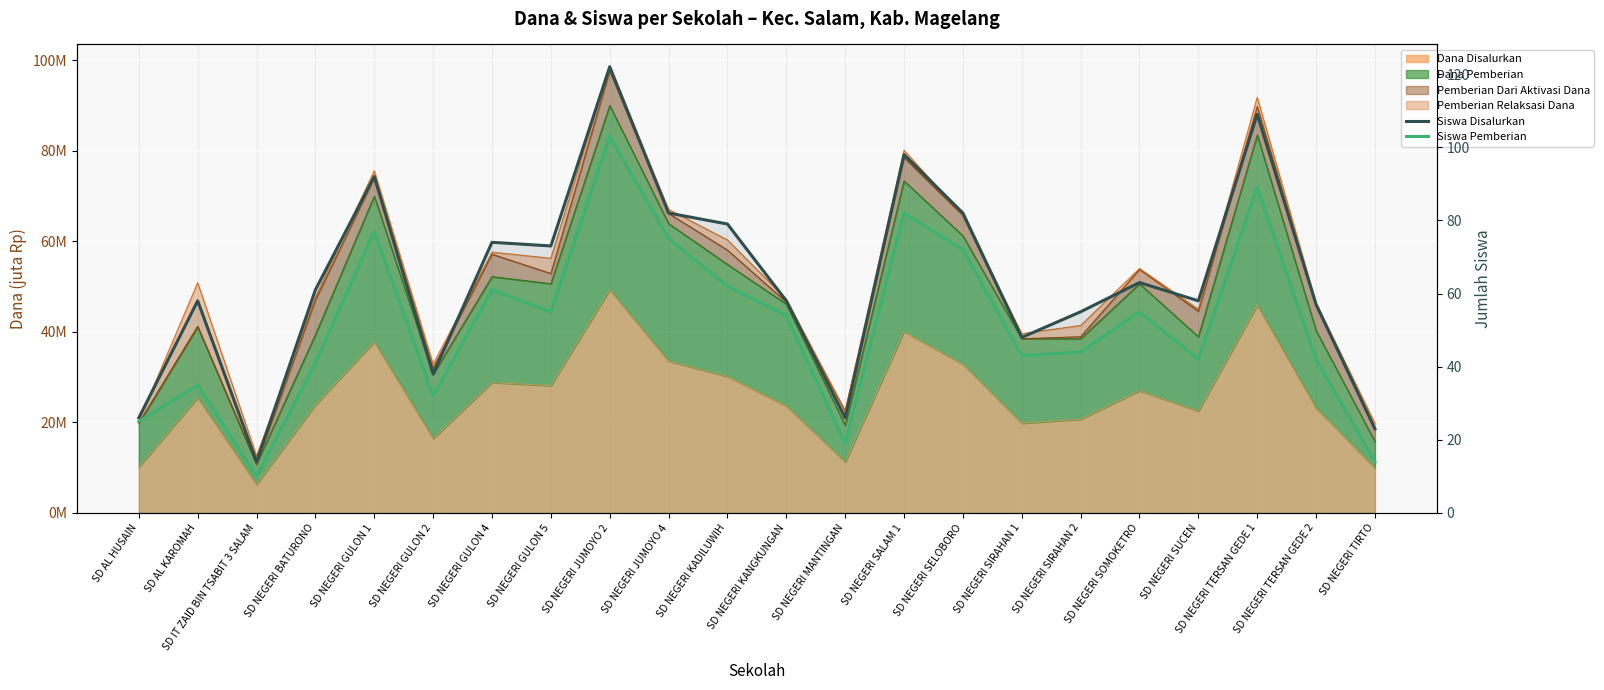

True or false: Siswa Disalurkan and Siswa Pemberian intersect in this chart.

False